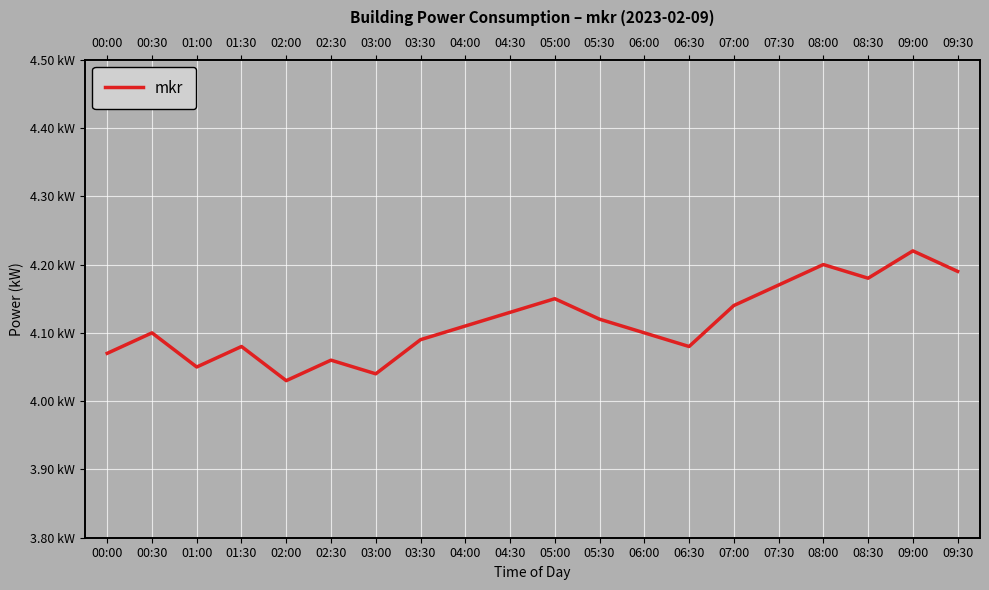

What is the ratio of the value at 07:30 to the value at 06:00?

1.0